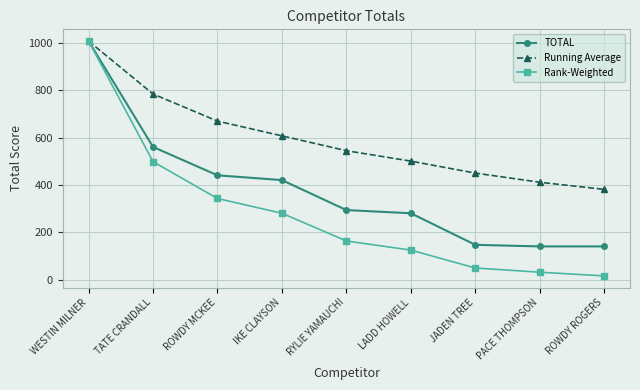

Which series has the largest total across all categories?

Running Average